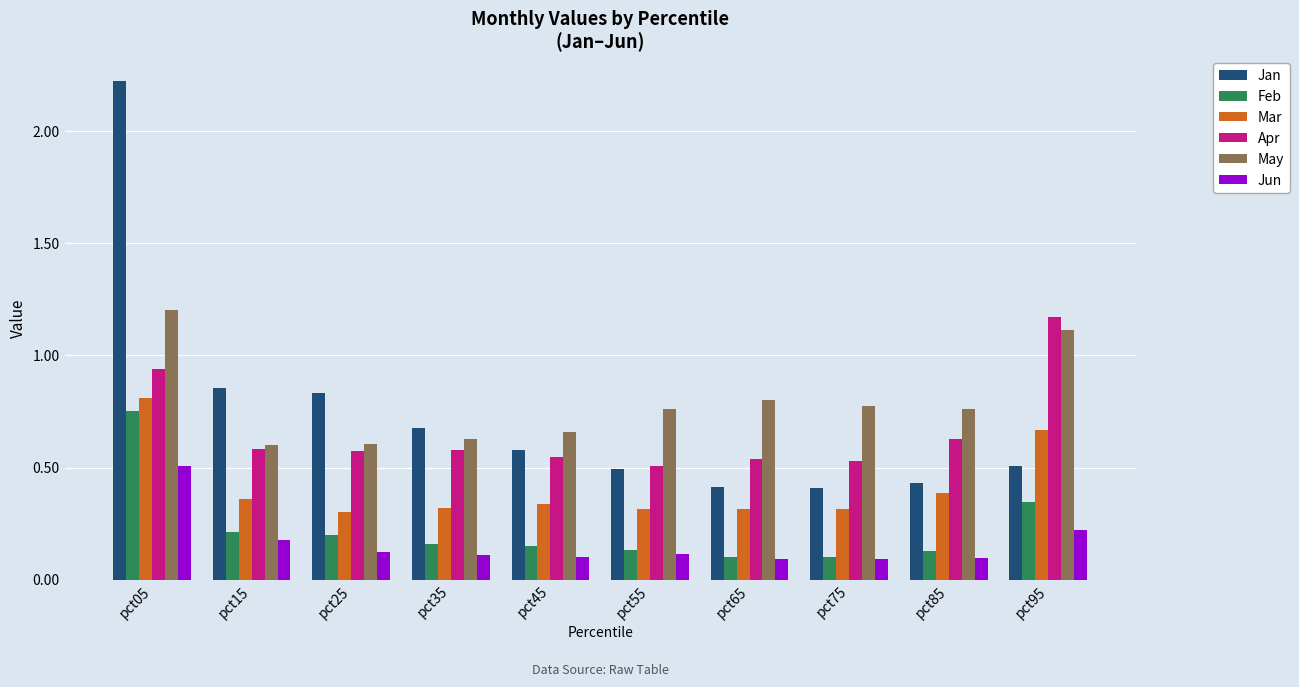

What is the sum of all Feb values?

2.3